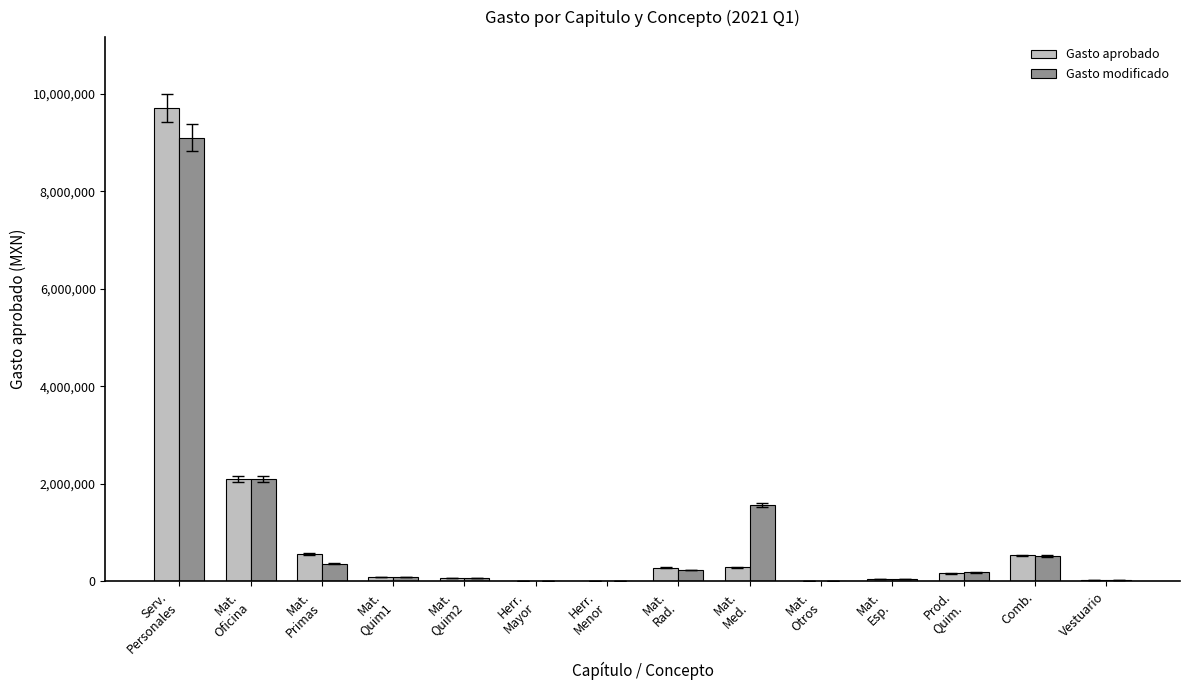

Where is Gasto aprobado nearest to the value 4853887?

Mat.
Oficina